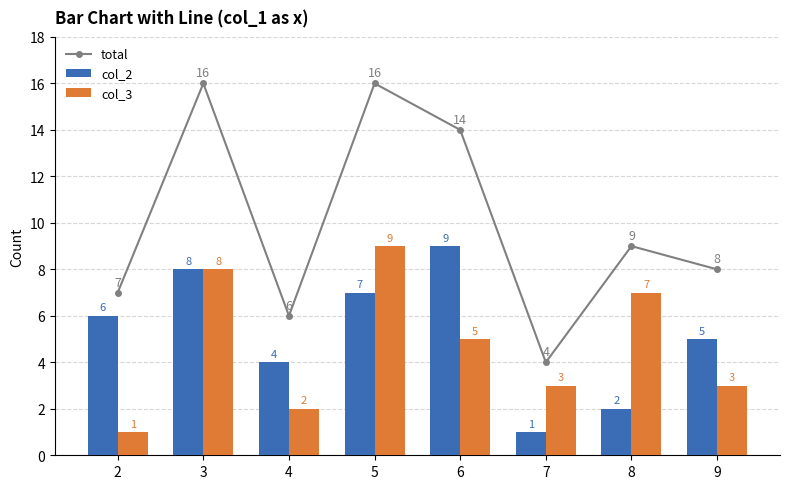

What is the greatest value displayed?

16